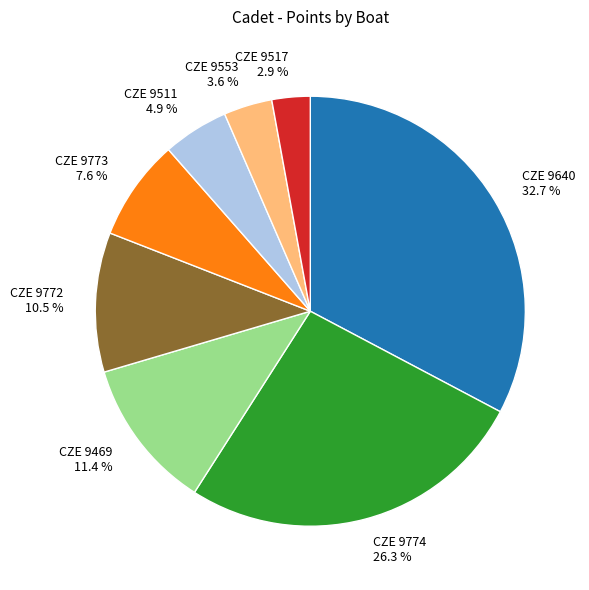

To the nearest percent, what portion does CZE 9517 represent?

3%